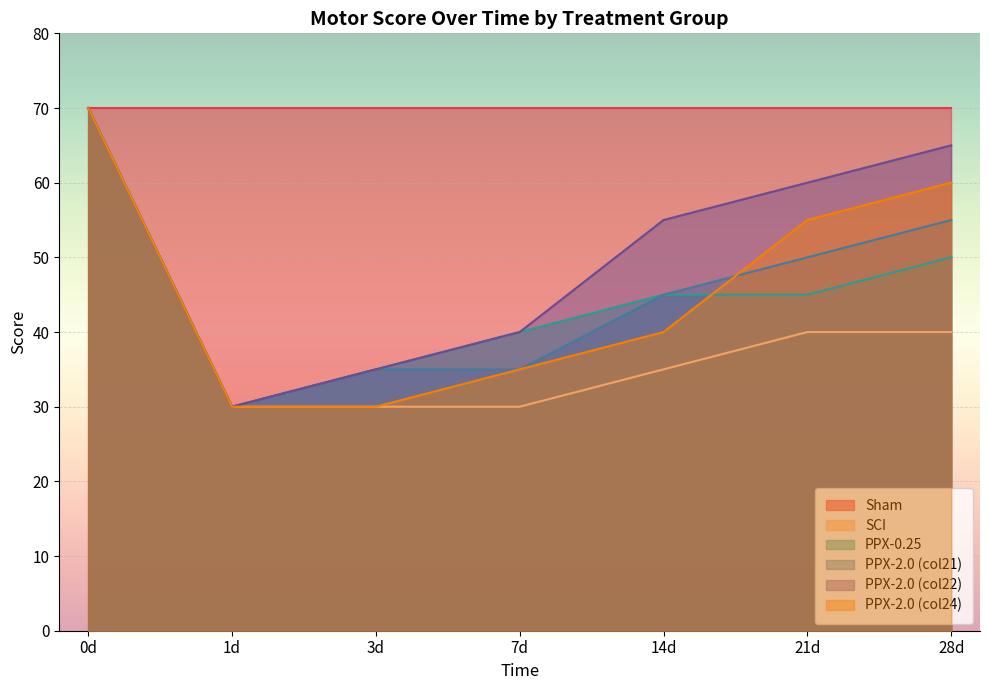

Where is PPX-2.0 (col24) nearest to the value 50?

21d